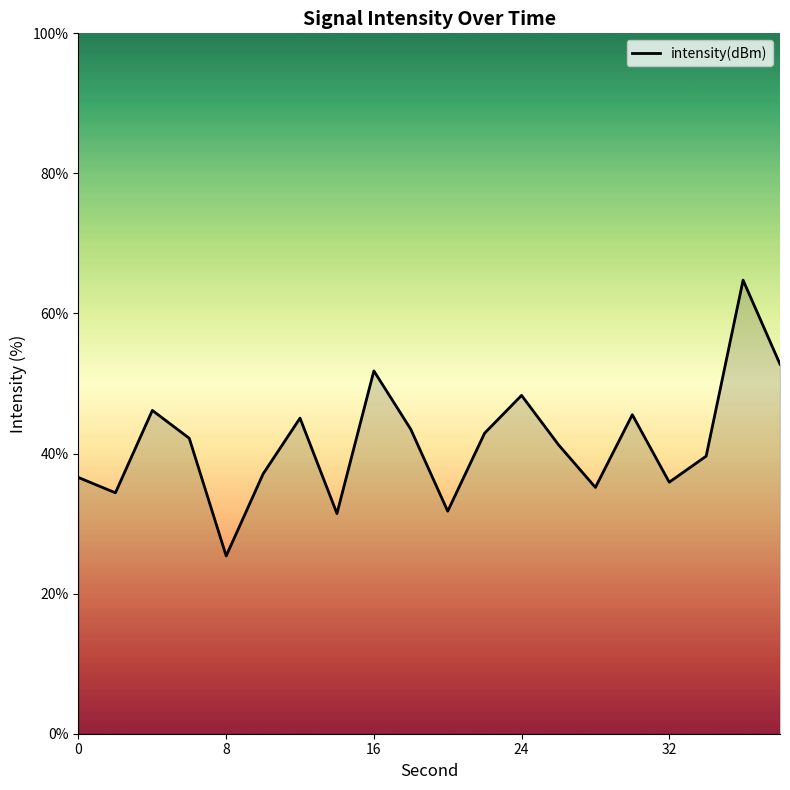

What is the greatest value displayed?

64.8